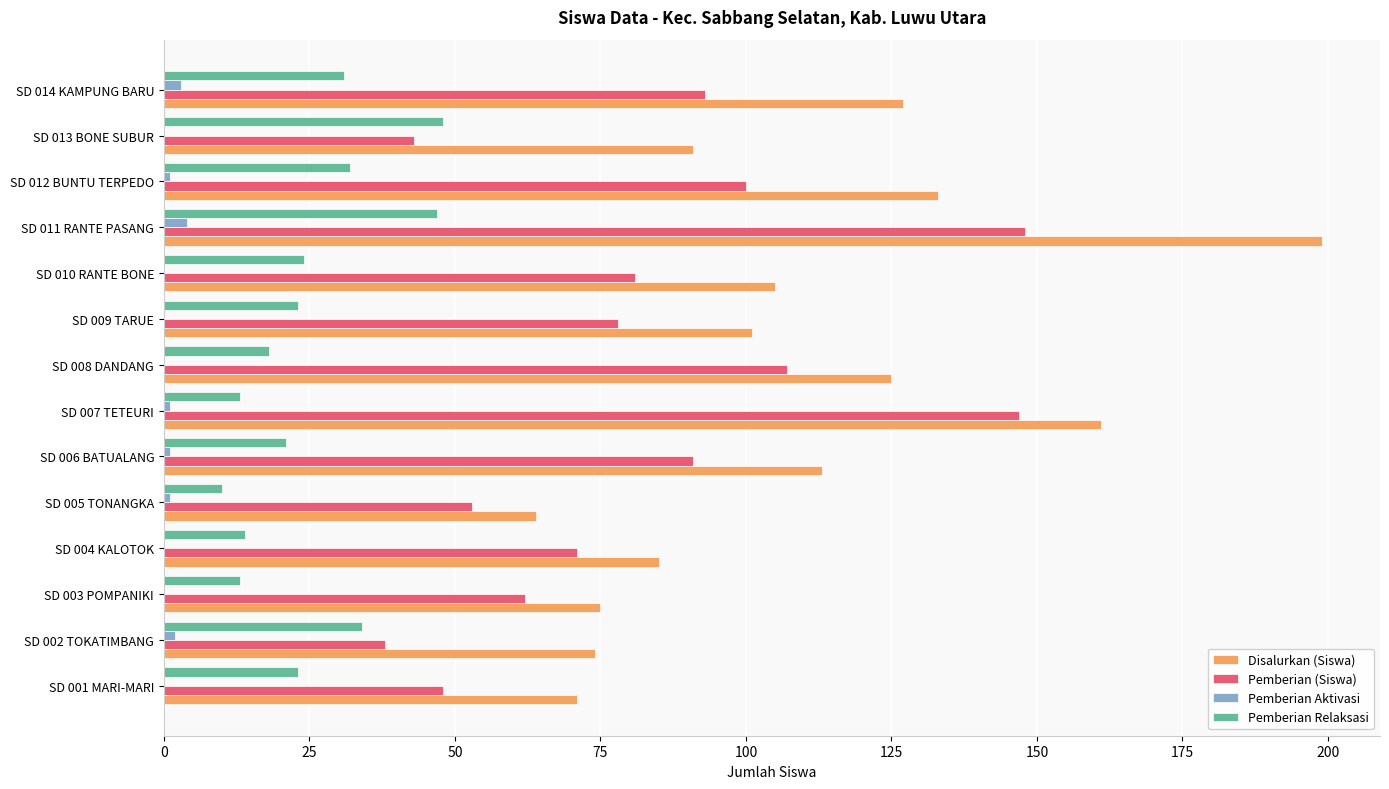

At which category is the sum across all series the highest?

SD 011 RANTE PASANG